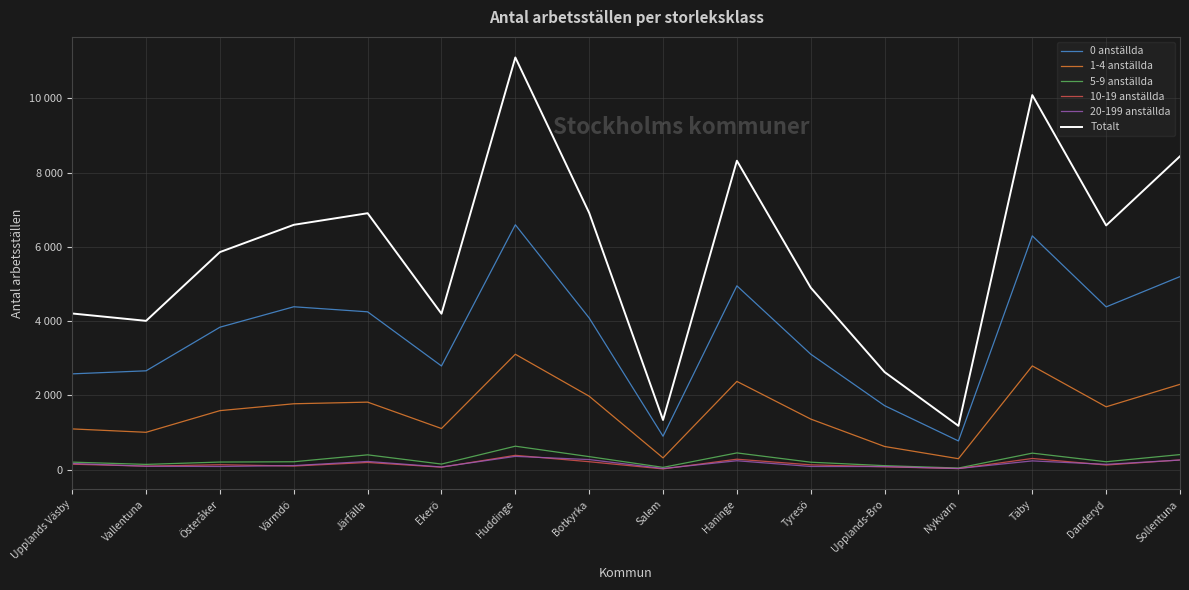

At which category does 5-9 anställda reach its first local valley?

Vallentuna